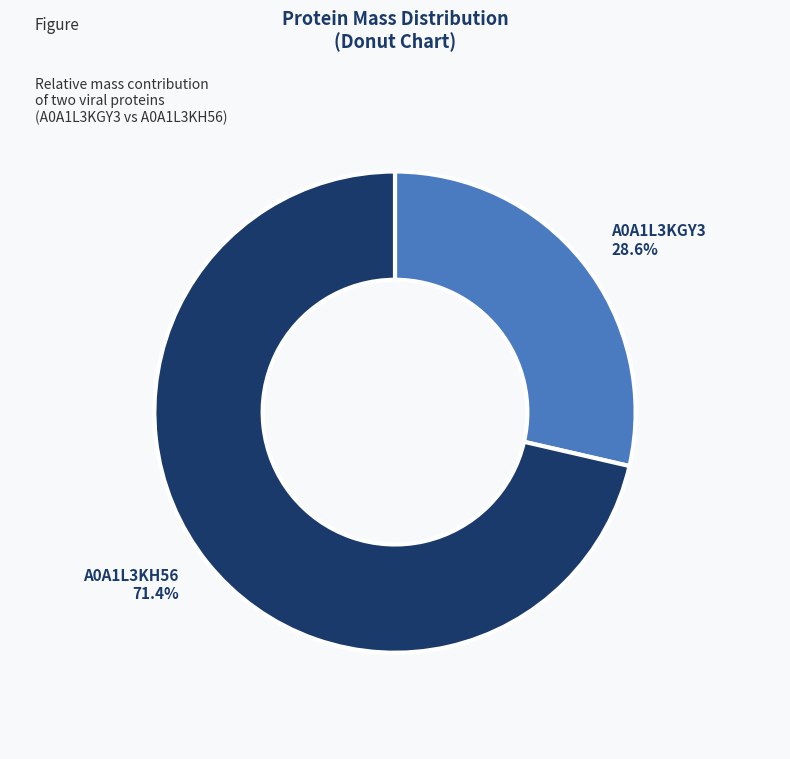

Rank the categories by value from lowest to highest.

A0A1L3KGY3, A0A1L3KH56